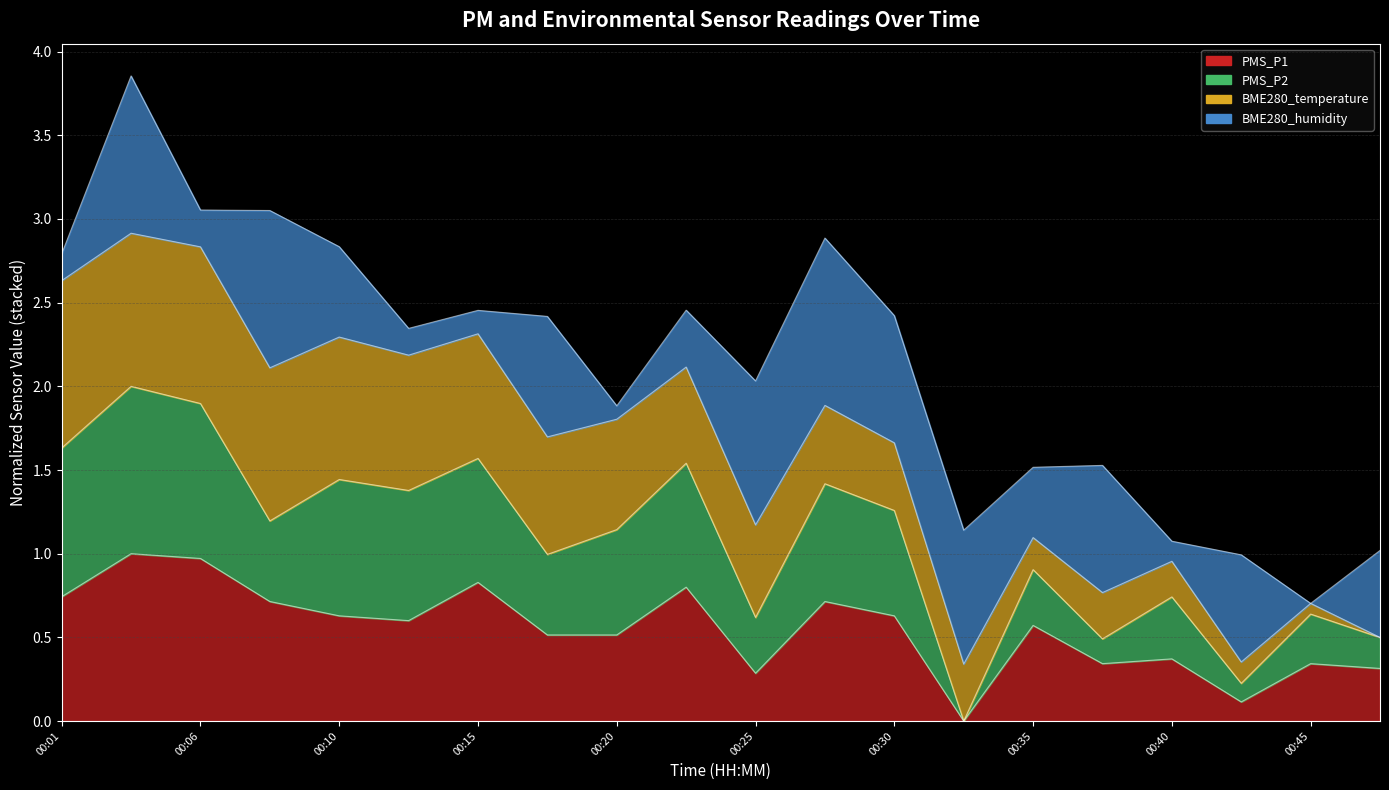

The value of PMS_P2 at 00:37 is 0.7. True or false?

False